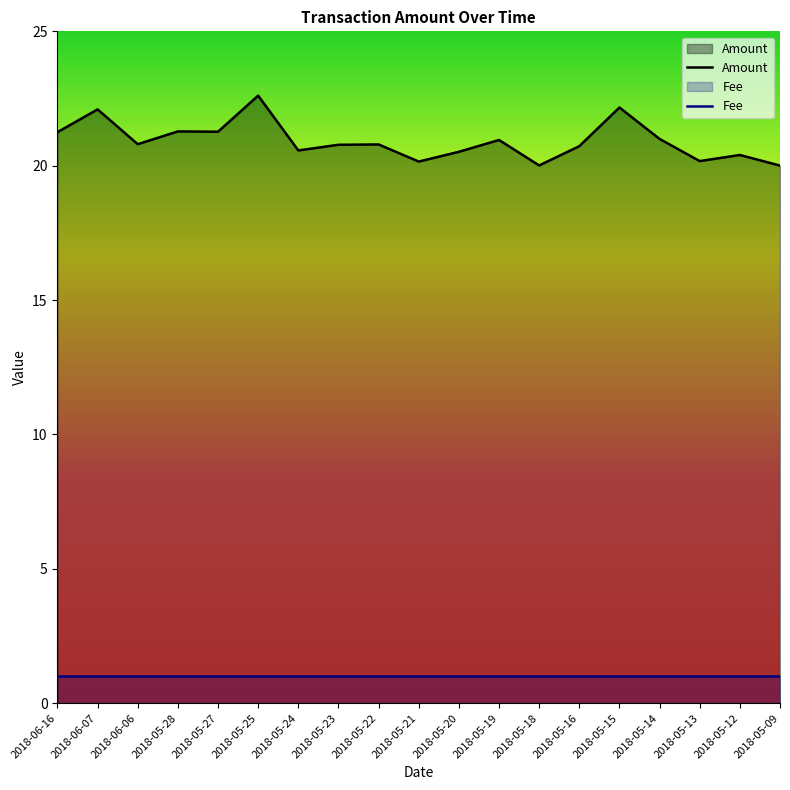

Reading left to right, extract all data points from this chart.

2018-06-16=21.2	2018-06-07=22.1	2018-06-06=20.8	2018-05-28=21.3	2018-05-27=21.3	2018-05-25=22.6	2018-05-24=20.6	2018-05-23=20.8	2018-05-22=20.8	2018-05-21=20.2	2018-05-20=20.5	2018-05-19=21.0	2018-05-18=20.0	2018-05-16=20.7	2018-05-15=22.2	2018-05-14=21.0	2018-05-13=20.2	2018-05-12=20.4	2018-05-09=20.0